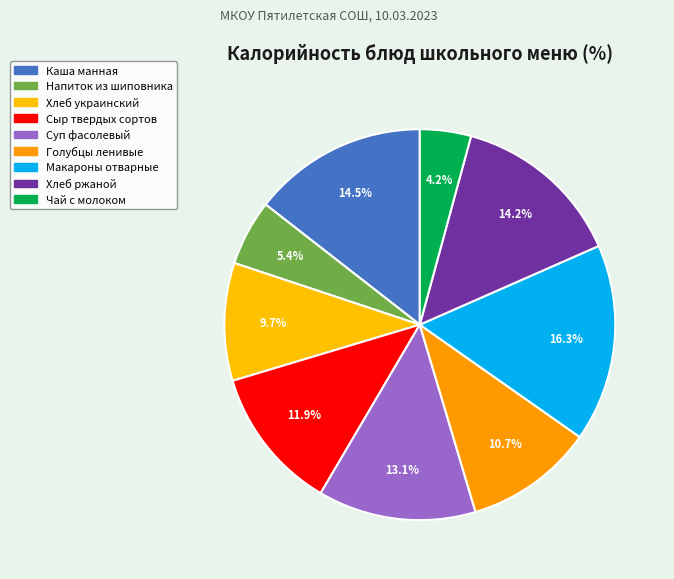

Combined, what portion of the pie is Макароны отварные and Чай с молоком?

20.6%